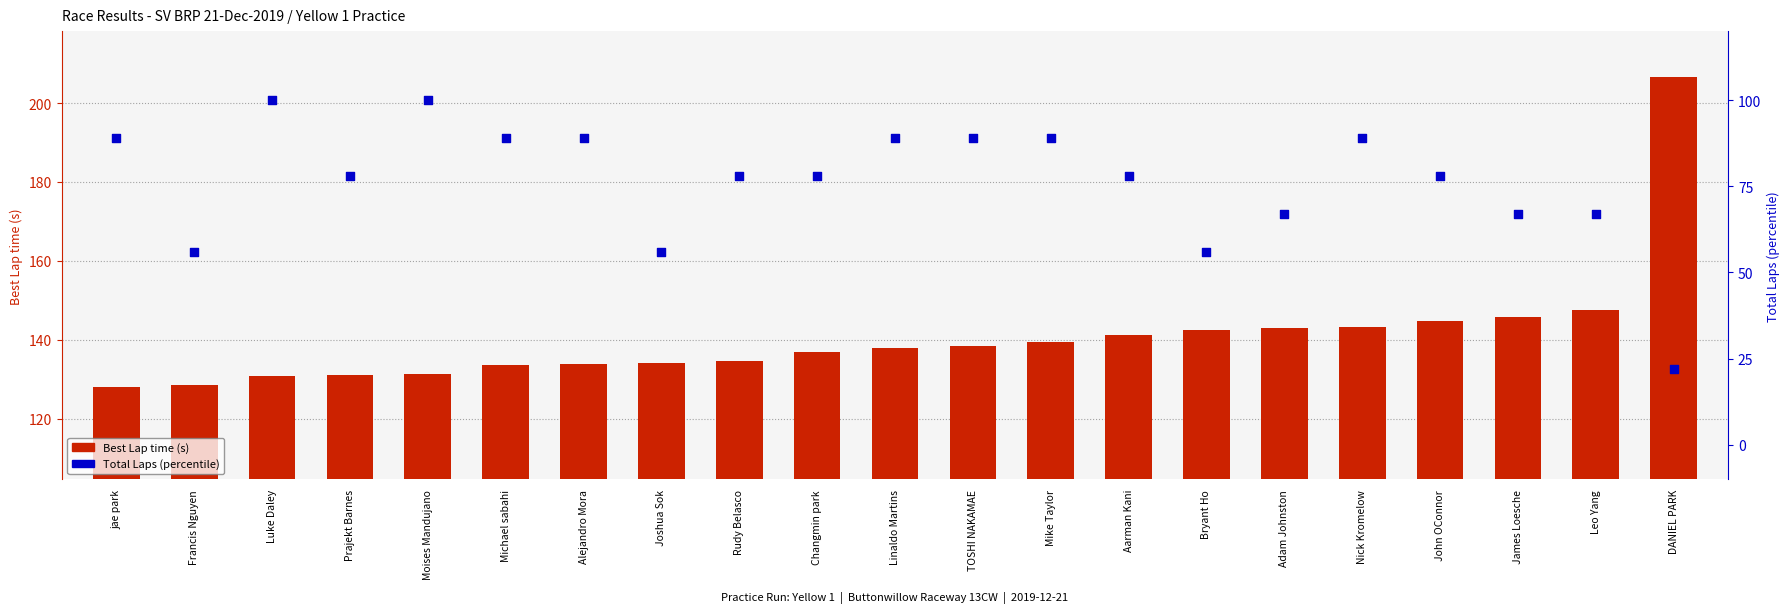

Which series has the widest spread of Y values?

Best Lap time (s)